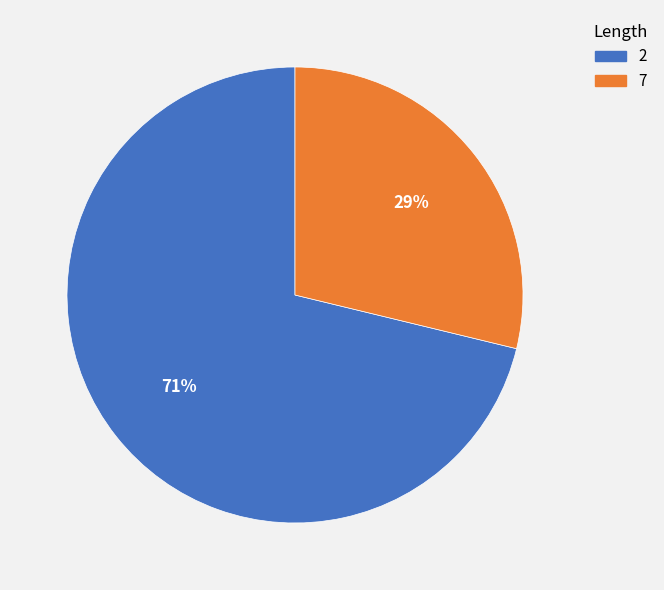

To the nearest percent, what is the difference between the largest and smallest slice percentages?

42%